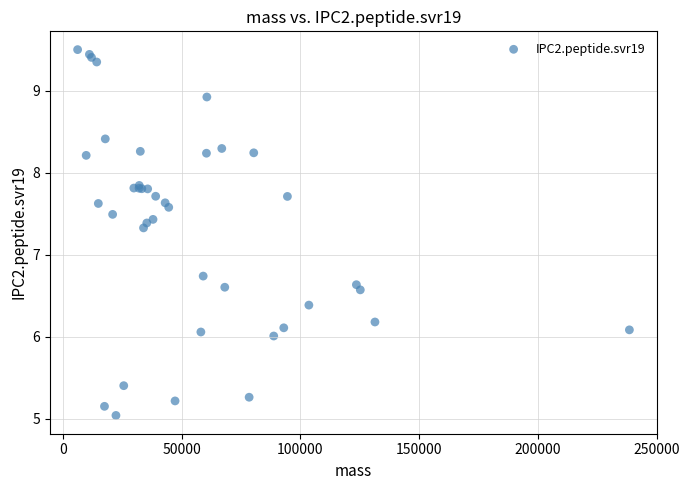

What Y value in the scatter plot is closest to 7?

6.7